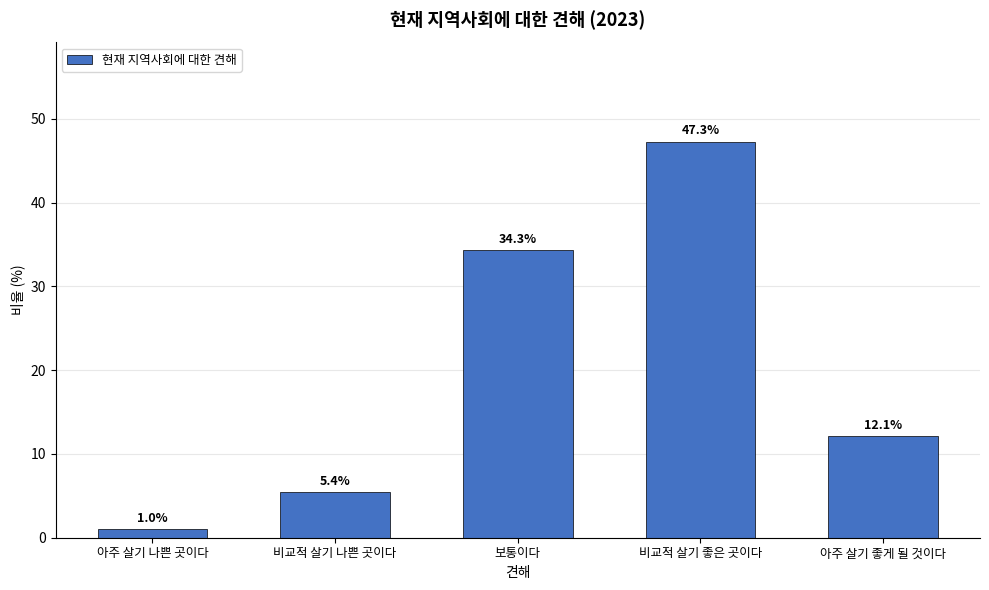

Reading left to right, list all the values displayed in this chart.

1.0	5.4	34.3	47.3	12.1